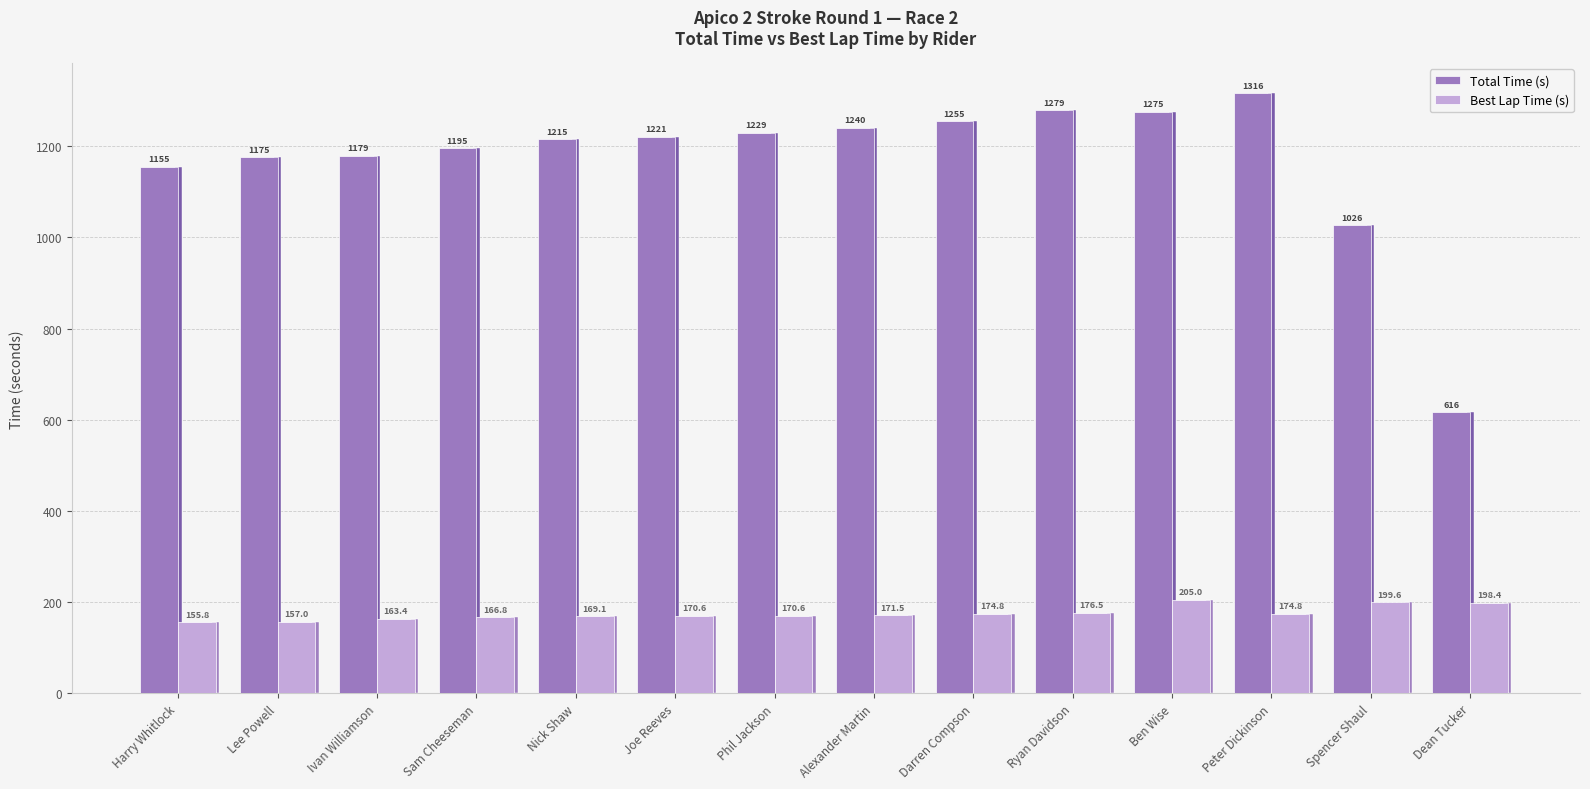

Reading left to right, list all the values displayed in this chart.

Total Time (s): 1154.9	1175.5	1178.6	1195.1	1214.9	1220.8	1228.7	1240.1	1254.6	1278.5	1274.7	1315.8	1026.2	616.4
Best Lap Time (s): 155.8	157.0	163.4	166.8	169.1	170.6	170.6	171.5	174.8	176.5	205.0	174.8	199.6	198.4